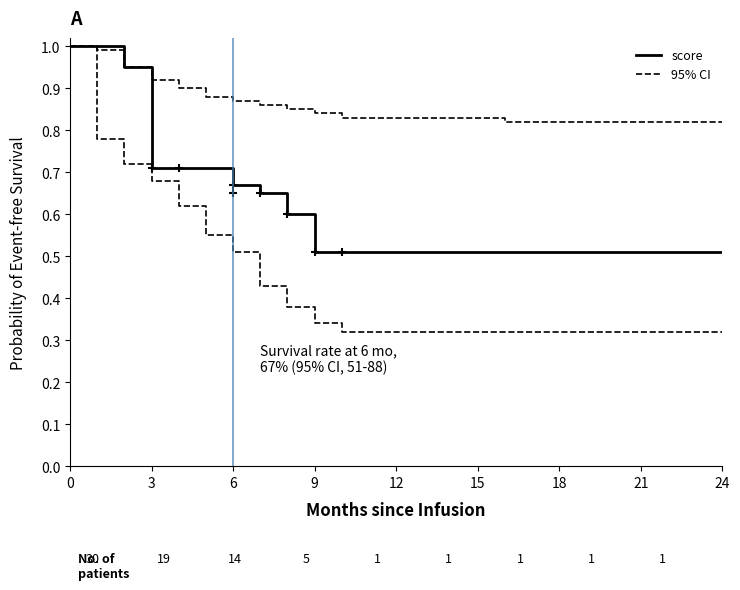

True or false: score has more than 1 points higher than both neighbors.

False